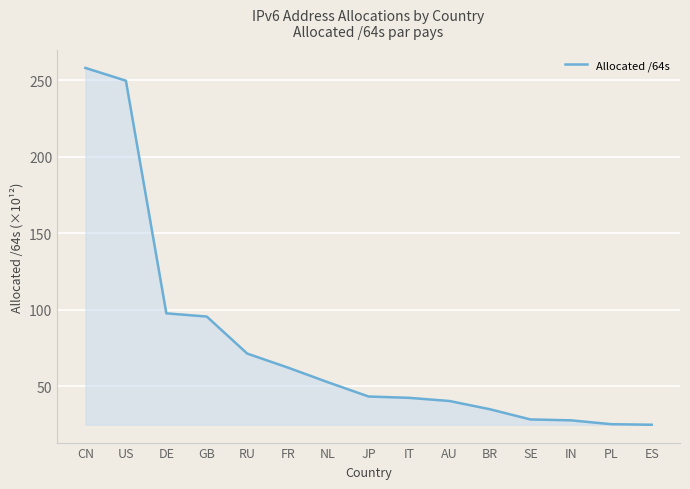

Where is the data nearest to the value 141?

DE